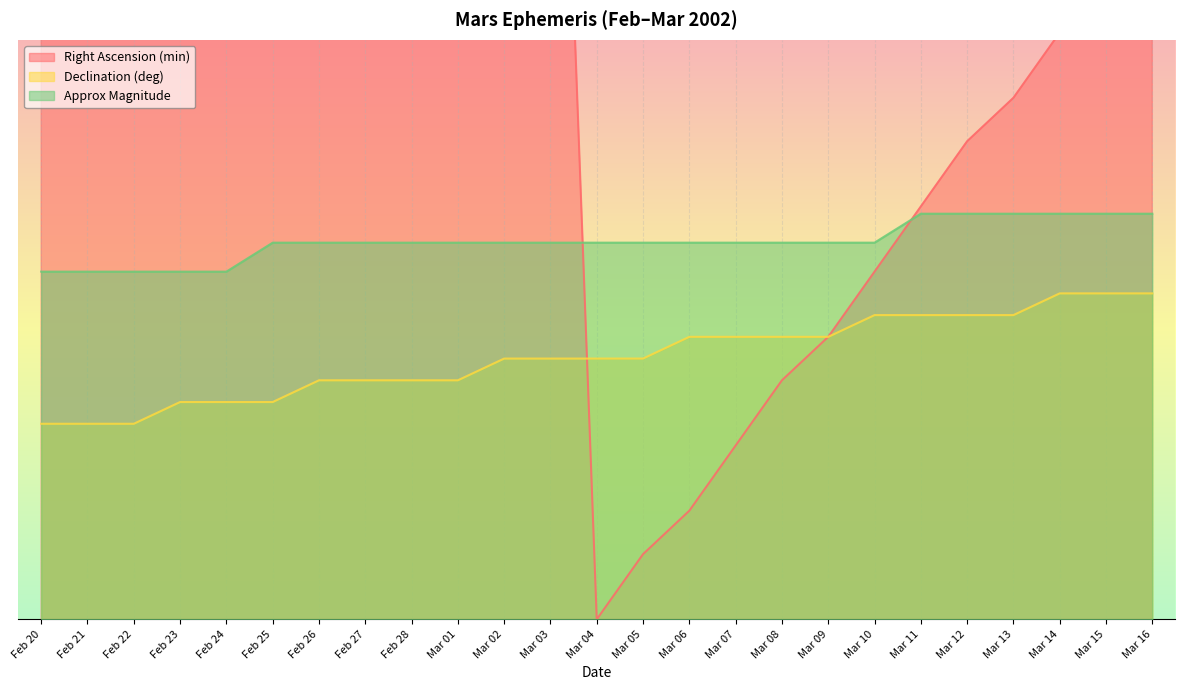

Reading right to left, what are all the values shown in this chart?

Right Ascension (min): Mar 16=24.0	Mar 15=22.5	Mar 14=20.2	Mar 13=18.0	Mar 12=16.5	Mar 11=14.2	Mar 10=12.0	Mar 09=9.8	Mar 08=8.2	Mar 07=6.0	Mar 06=3.8	Mar 05=2.2	Mar 04=0.0	Mar 03=42.8	Mar 02=40.5	Mar 01=39.0	Feb 28=36.8	Feb 27=34.5	Feb 26=33.0	Feb 25=30.7	Feb 24=28.5	Feb 23=27.0	Feb 22=24.8	Feb 21=22.5	Feb 20=21.0
Declination (deg): Mar 16=11.2	Mar 15=11.2	Mar 14=11.2	Mar 13=10.5	Mar 12=10.5	Mar 11=10.5	Mar 10=10.5	Mar 09=9.8	Mar 08=9.8	Mar 07=9.8	Mar 06=9.8	Mar 05=9.0	Mar 04=9.0	Mar 03=9.0	Mar 02=9.0	Mar 01=8.2	Feb 28=8.2	Feb 27=8.2	Feb 26=8.2	Feb 25=7.5	Feb 24=7.5	Feb 23=7.5	Feb 22=6.8	Feb 21=6.8	Feb 20=6.8
Approx Magnitude: Mar 16=14.0	Mar 15=14.0	Mar 14=14.0	Mar 13=14.0	Mar 12=14.0	Mar 11=14.0	Mar 10=13.0	Mar 09=13.0	Mar 08=13.0	Mar 07=13.0	Mar 06=13.0	Mar 05=13.0	Mar 04=13.0	Mar 03=13.0	Mar 02=13.0	Mar 01=13.0	Feb 28=13.0	Feb 27=13.0	Feb 26=13.0	Feb 25=13.0	Feb 24=12.0	Feb 23=12.0	Feb 22=12.0	Feb 21=12.0	Feb 20=12.0